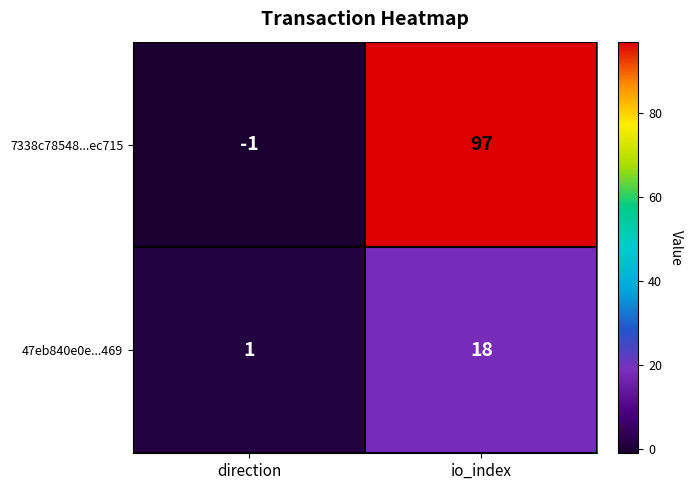

Reading left to right, extract all data points from this chart.

7338c78548...ec715: -1	97
47eb840e0e...469: 1	18